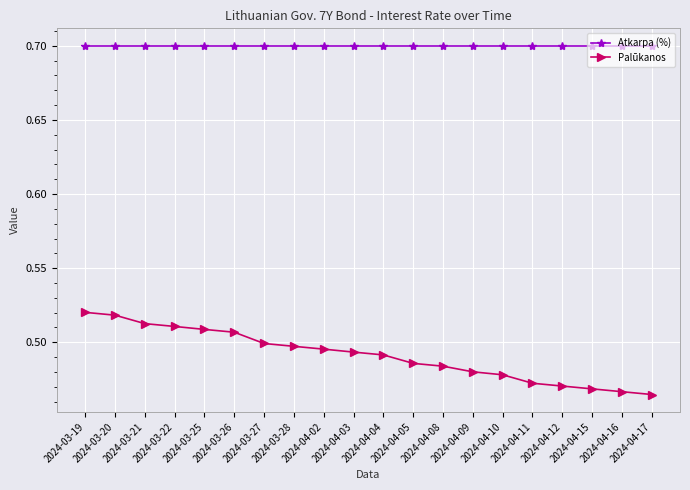

Rank the series by their average value, from highest to lowest.

Atkarpa (%), Palūkanos